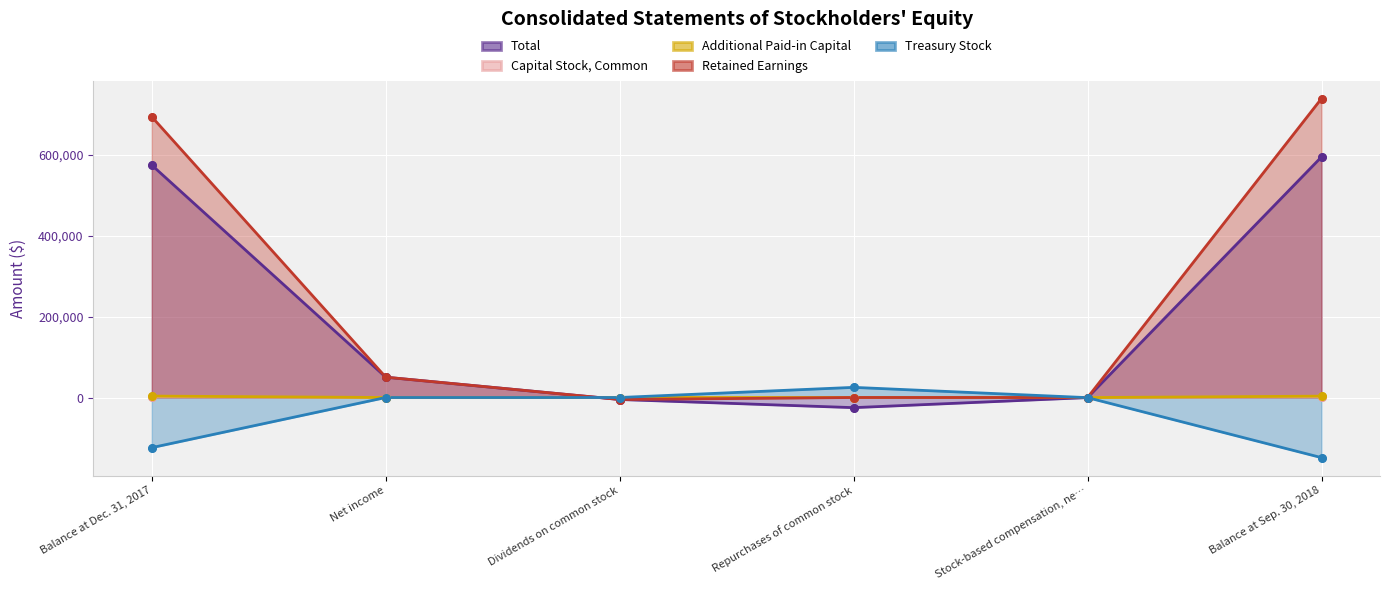

What are all the series names shown in the legend?

Total, Capital Stock, Common, Additional Paid-in Capital, Retained Earnings, Treasury Stock